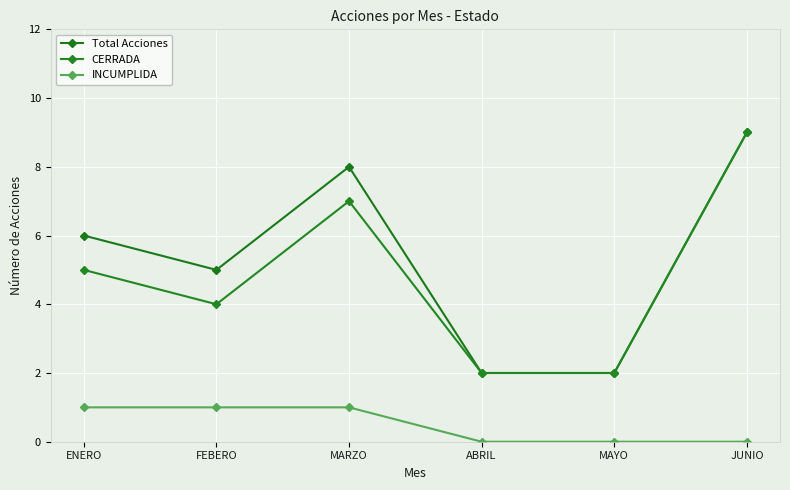

Between ABRIL and JUNIO, which series saw the biggest shift?

Total Acciones